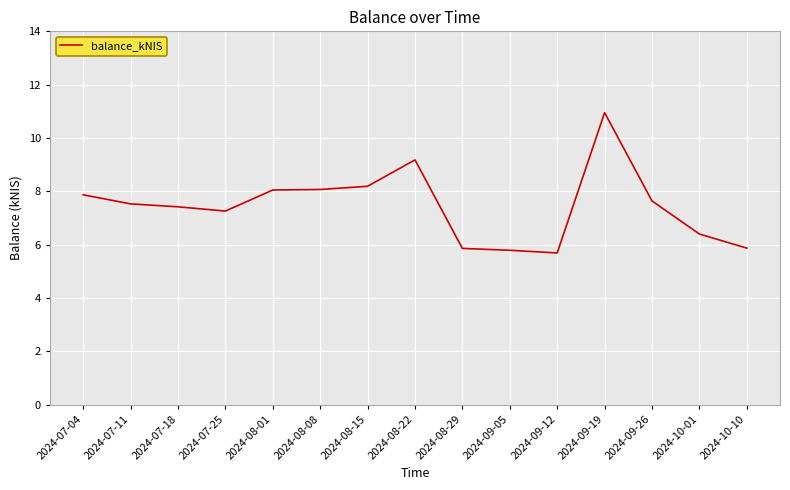

Where does the data first go above 7?

2024-07-04